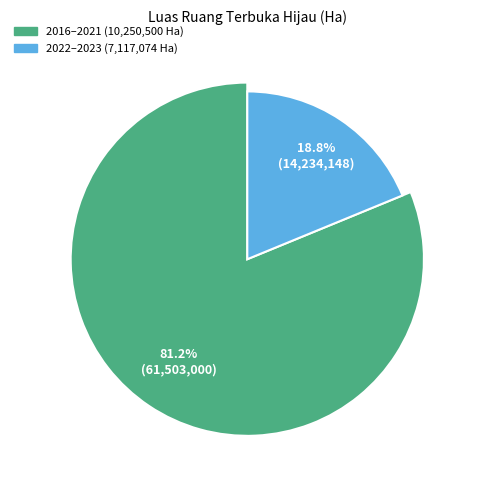

Does 2021 represent more than half of the total?

No